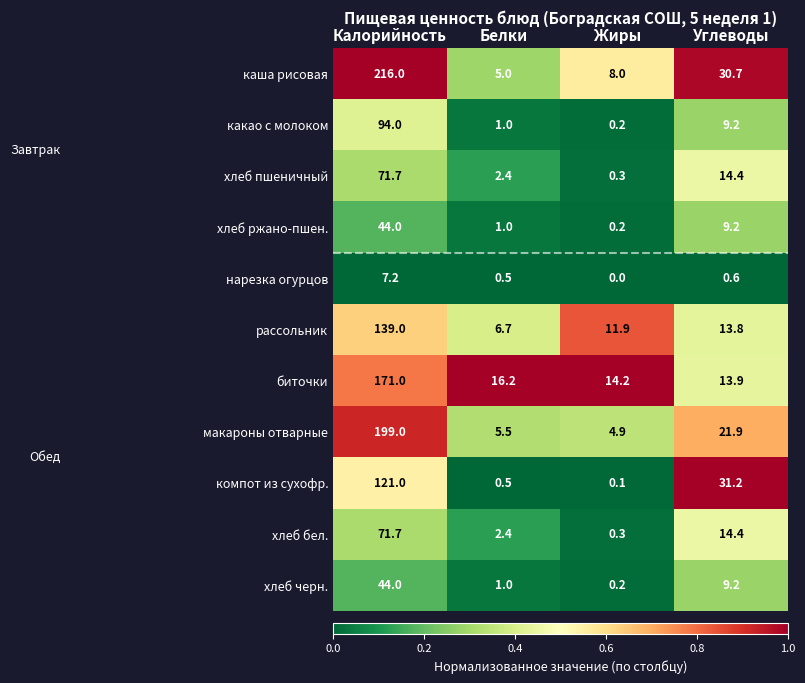

What is the difference between the second highest and minimum values in the биточки series?

2.3